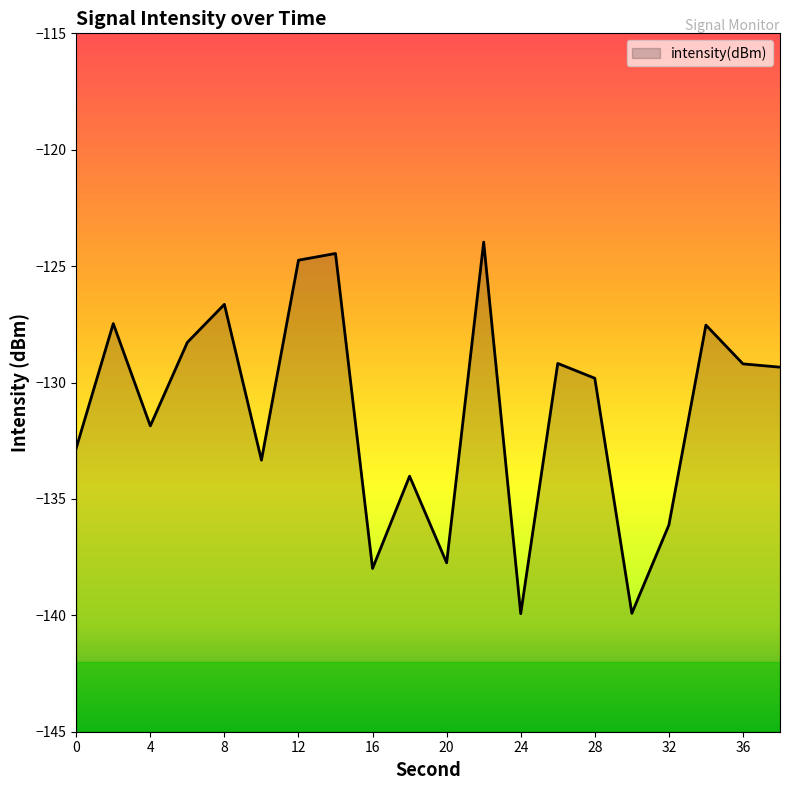

Reading left to right, list all the values displayed in this chart.

-132.8	-127.5	-131.9	-128.3	-126.6	-133.3	-124.7	-124.5	-138.0	-134.0	-137.7	-124.0	-139.9	-129.2	-129.8	-139.9	-136.1	-127.5	-129.2	-129.3